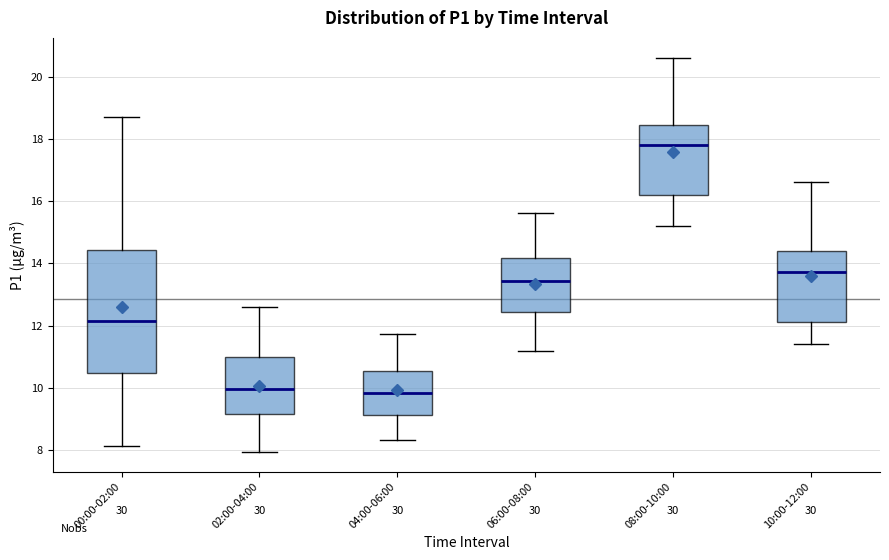

Which box is the tallest, from its lower edge to its upper edge?

00:00-02:00